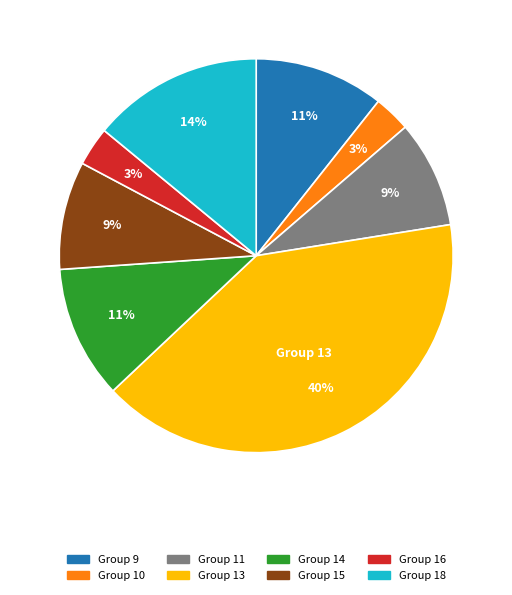

What percentage is the Group 18 slice, to the nearest percent?

14%